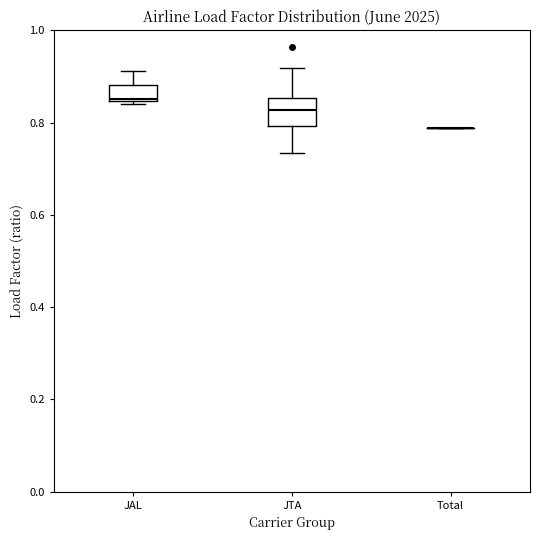

Which box is the tallest, from its lower edge to its upper edge?

JTA